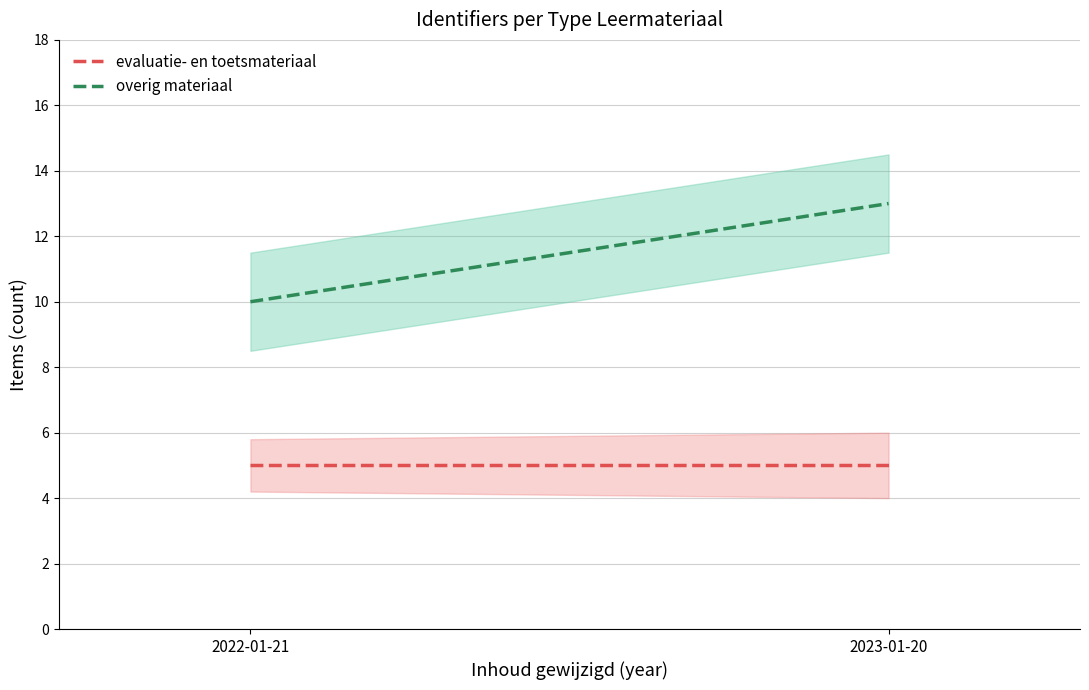

True or false: evaluatie- en toetsmateriaal has a value of 3 at 2022-01-21.

False